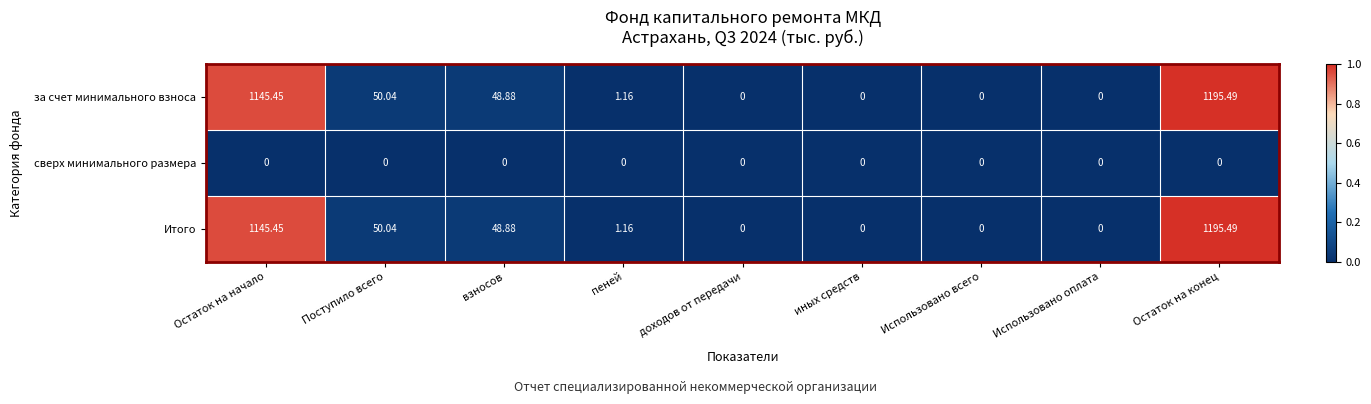

Is the value of за счет минимального взноса at Поступило всего greater than the value of сверх минимального размера at Остаток на конец?

Yes